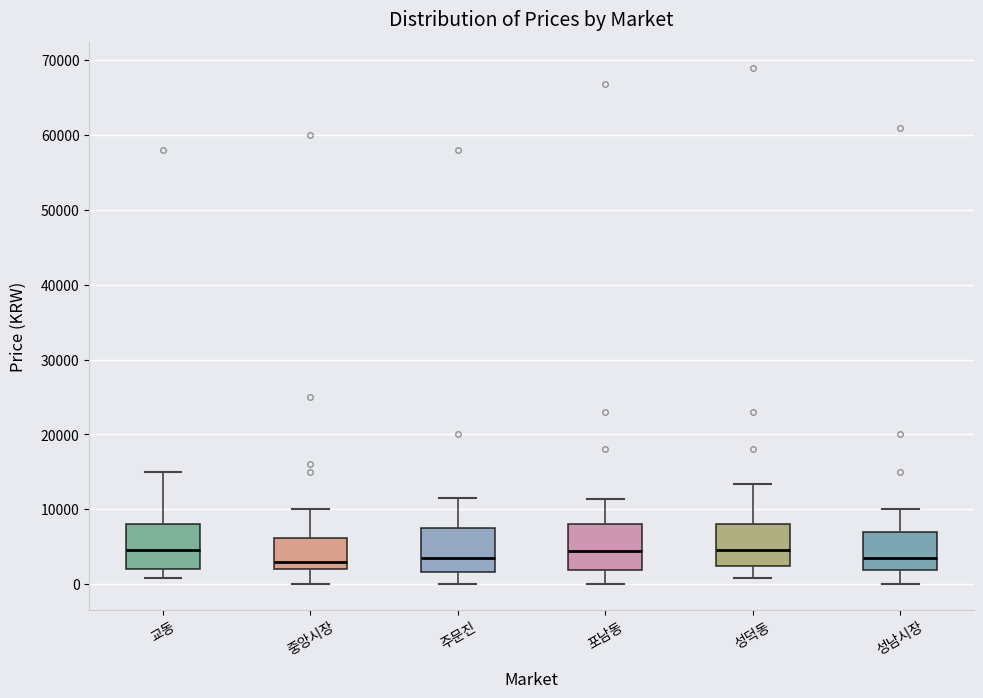

Reading left to right, read every box against the y-axis: the position of its median line, the range the box covers, and the ends of its whiskers. The values are not printed on the chart, so give them approximately, as read against the axis.

교동: median 5000, box 2000 to 8000, whiskers 1000 to 15000
중앙시장: median 3000, box 2000 to 6000, whiskers 0 to 10000
주문진: median 4000, box 2000 to 8000, whiskers 0 to 12000
포남동: median 4000, box 2000 to 8000, whiskers 0 to 11000
성덕동: median 5000, box 2000 to 8000, whiskers 1000 to 13000
성남시장: median 4000, box 2000 to 7000, whiskers 0 to 10000